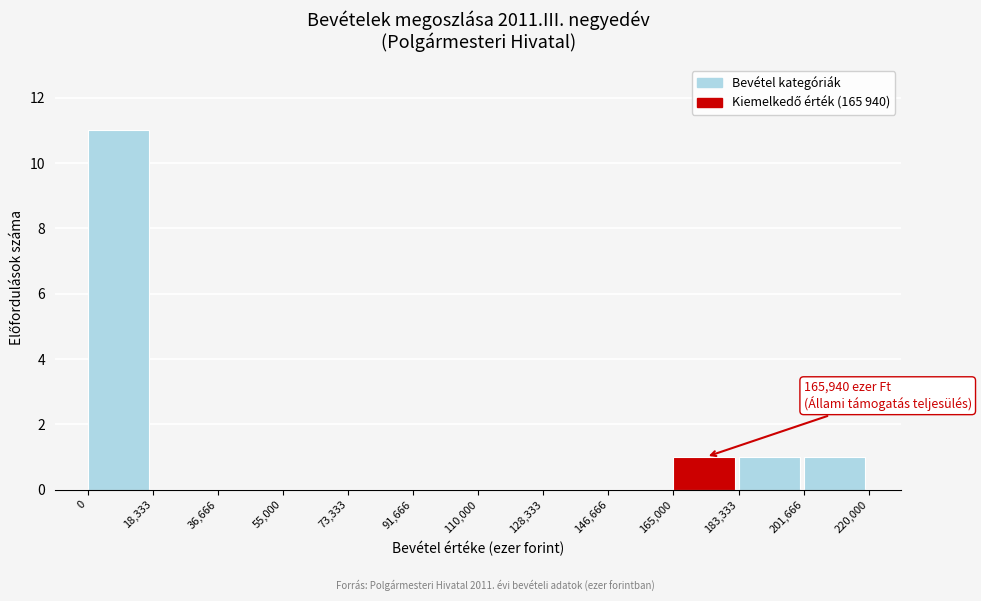

Which range on the x-axis has the tallest bar?

0 to 18,333